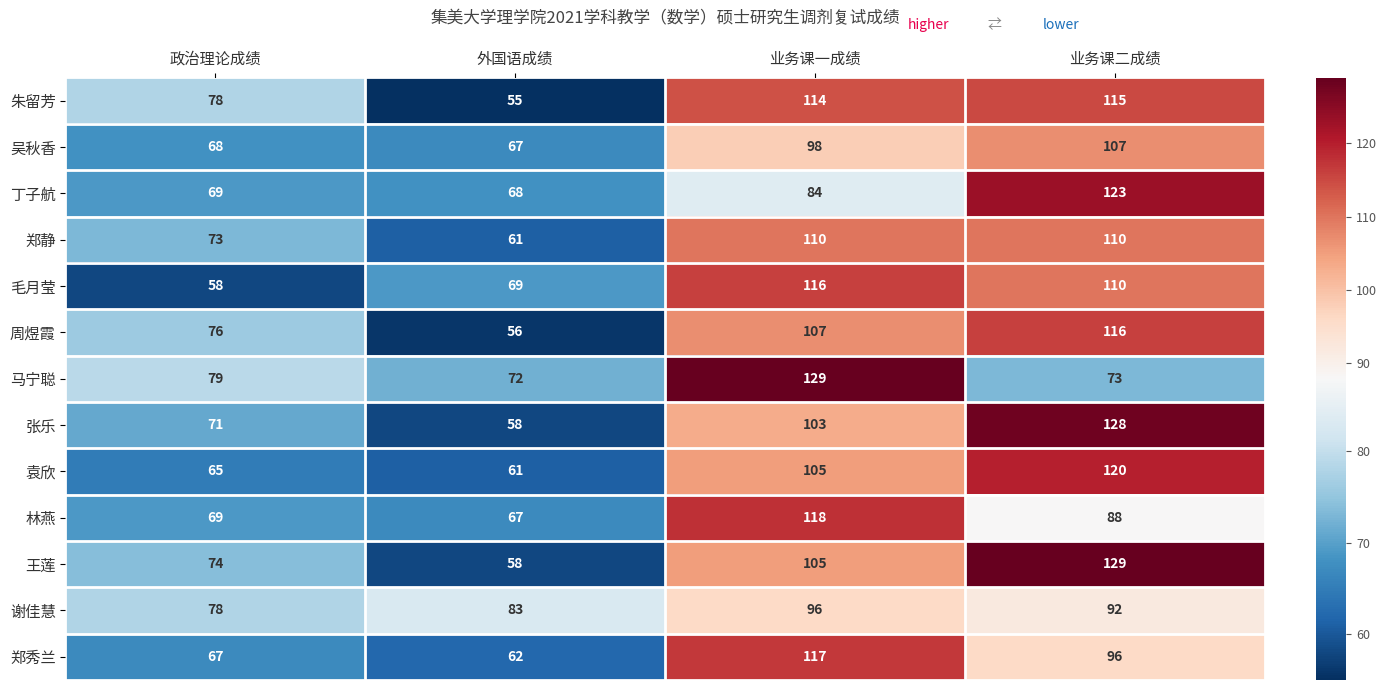

Between 政治理论成绩 and 外国语成绩, which series saw the biggest shift?

朱留芳